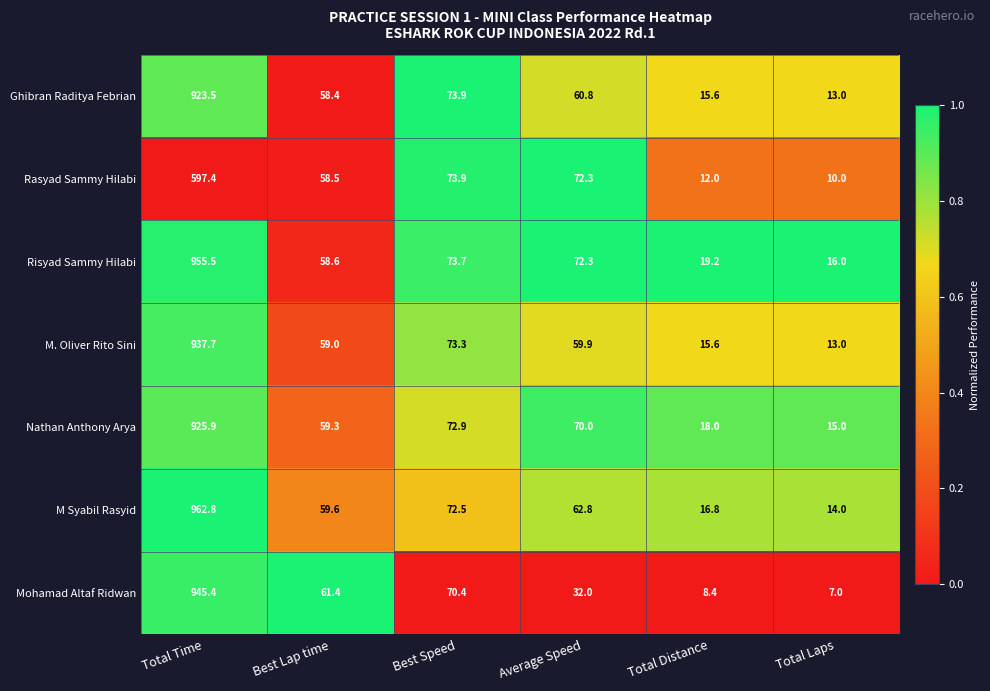

List the series in order of their peak value, lowest first.

Rasyad Sammy Hilabi, Ghibran Raditya Febrian, Nathan Anthony Arya, M. Oliver Rito Sini, Mohamad Altaf Ridwan, Risyad Sammy Hilabi, M Syabil Rasyid